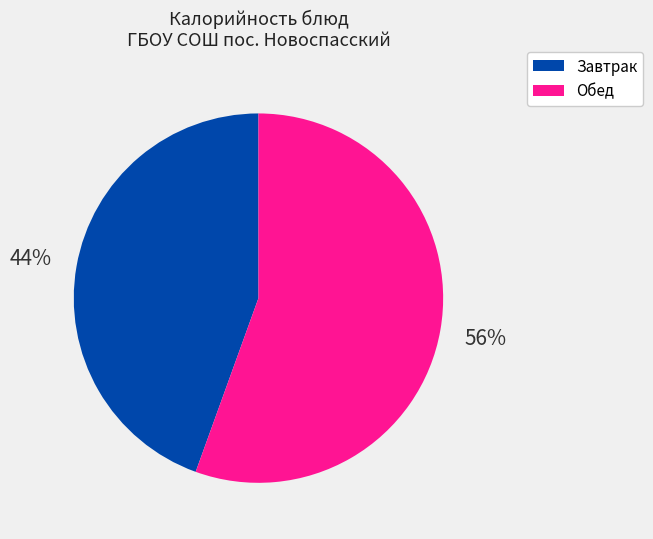

To the nearest percent, what is the average slice percentage?

50%